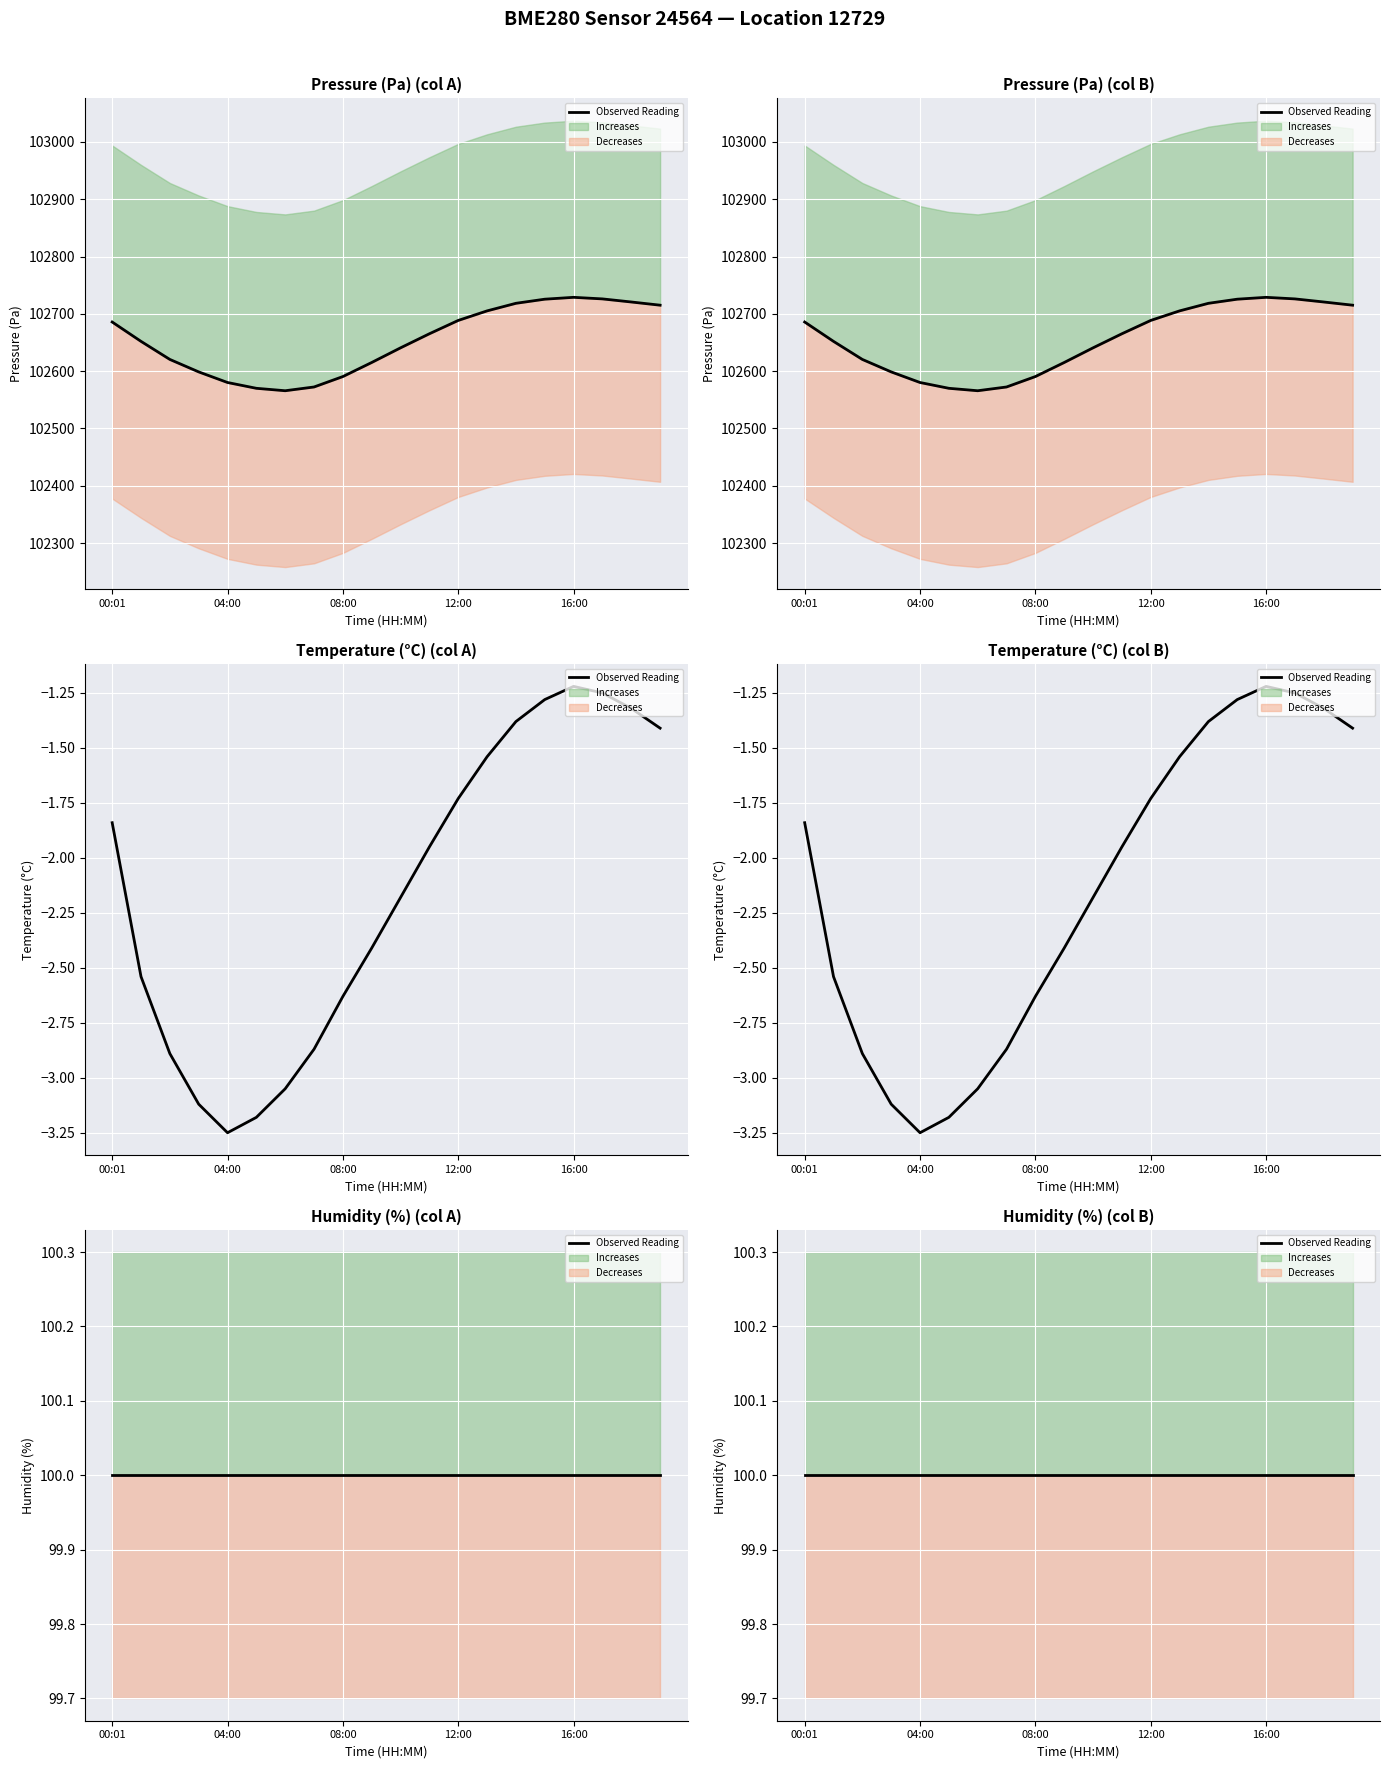

What is the lowest value of the pressure series?

102565.9